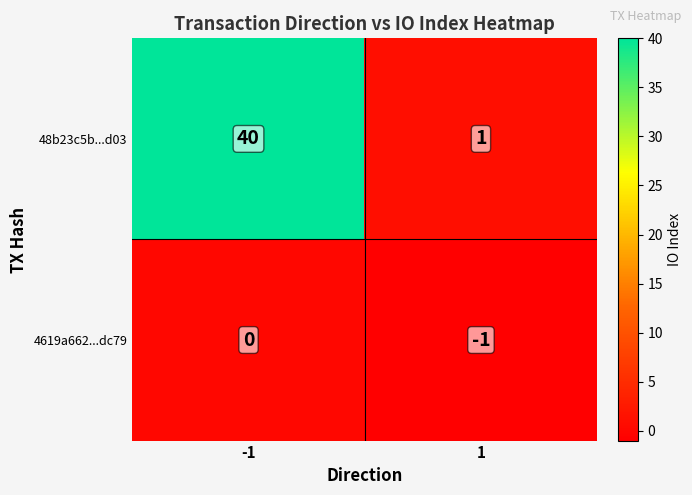

How many distinct data groups are displayed?

2